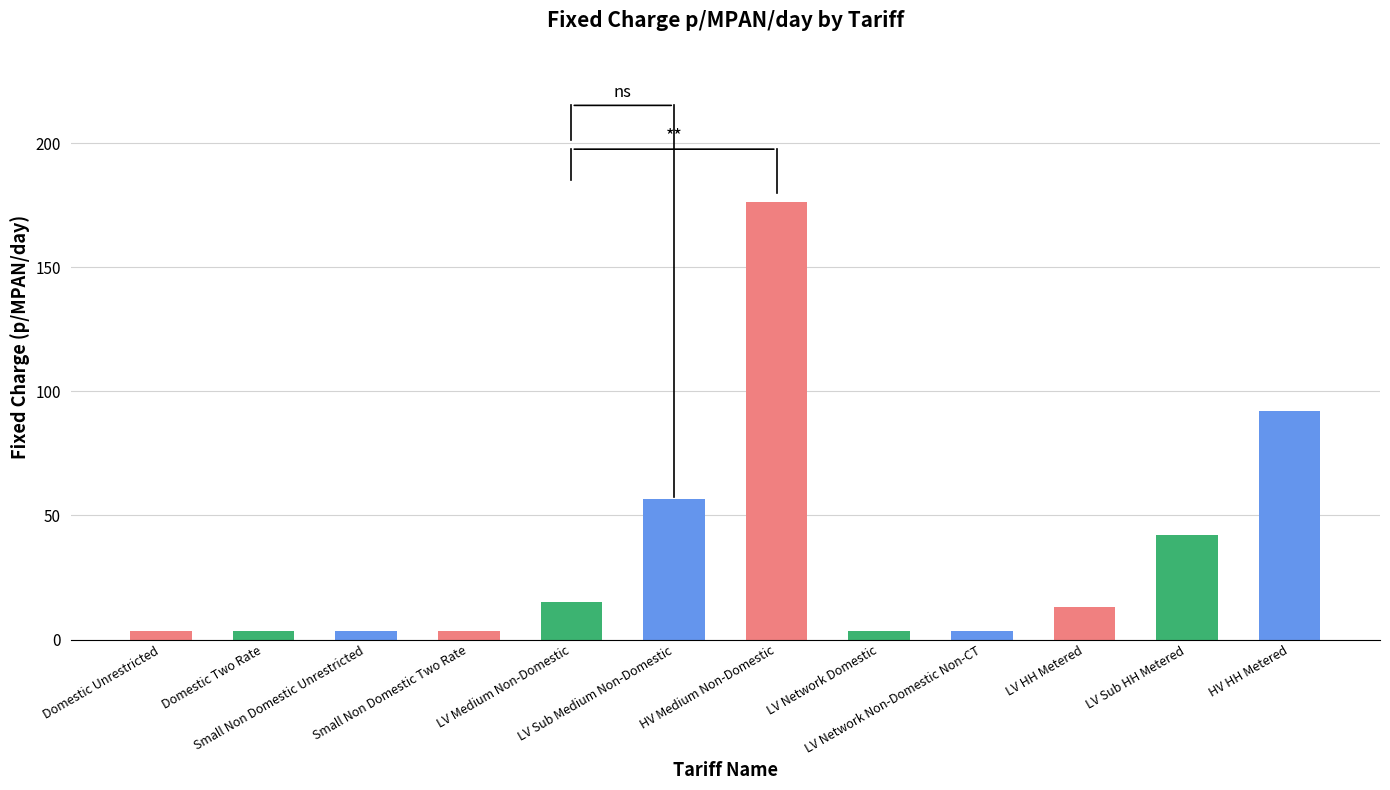

Are the bars horizontal?

No